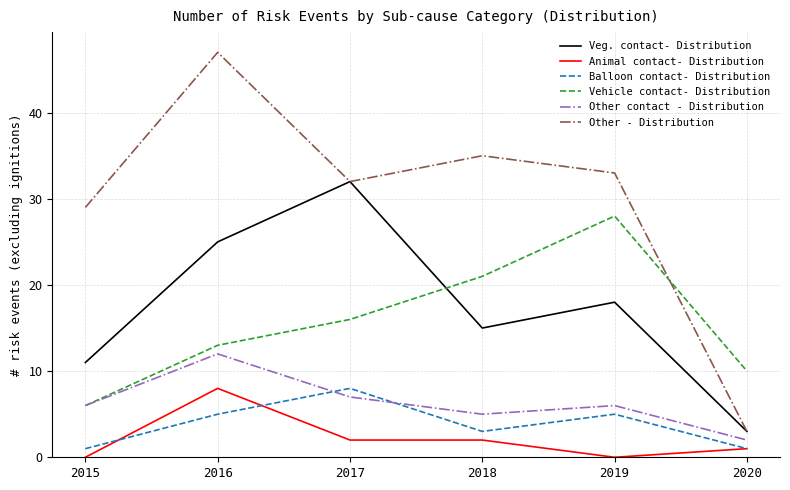

At which label does Veg. contact- Distribution first exceed 18?

2016